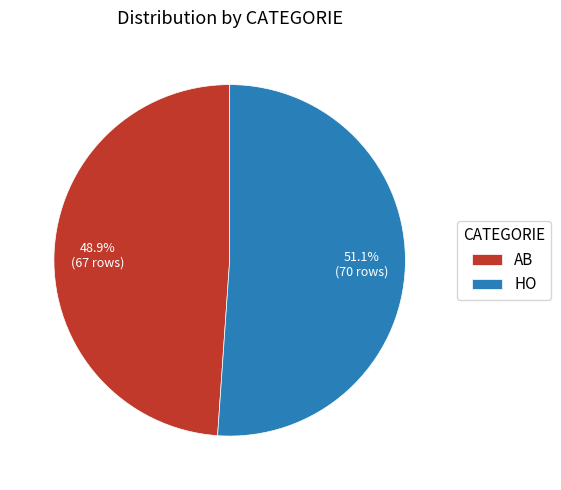

Count the number of slices in the pie.

2